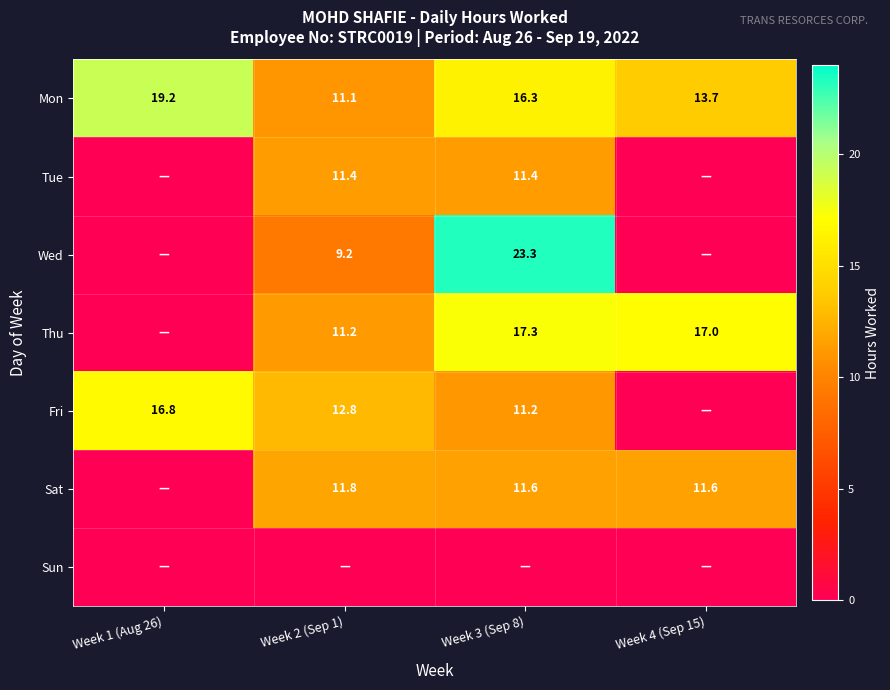

Rank the categories by Mon value from lowest to highest.

Week 2 (Sep 1), Week 4 (Sep 15), Week 3 (Sep 8), Week 1 (Aug 26)